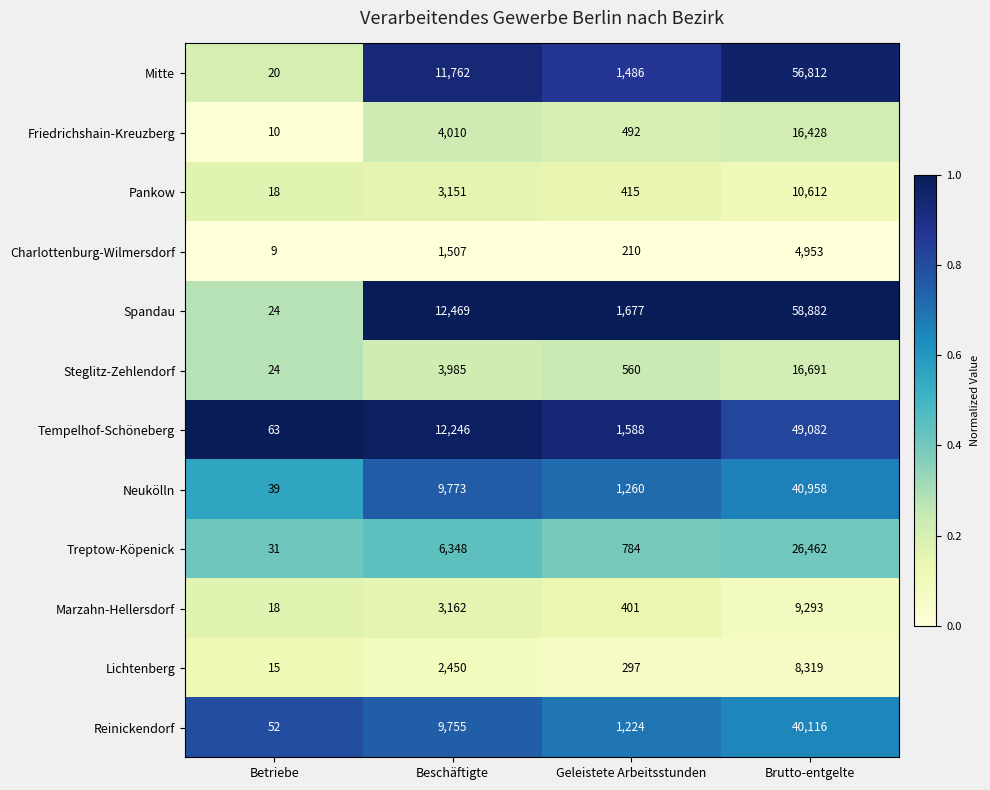

What is the difference between the maximum and minimum values in the Lichtenberg series?

8304